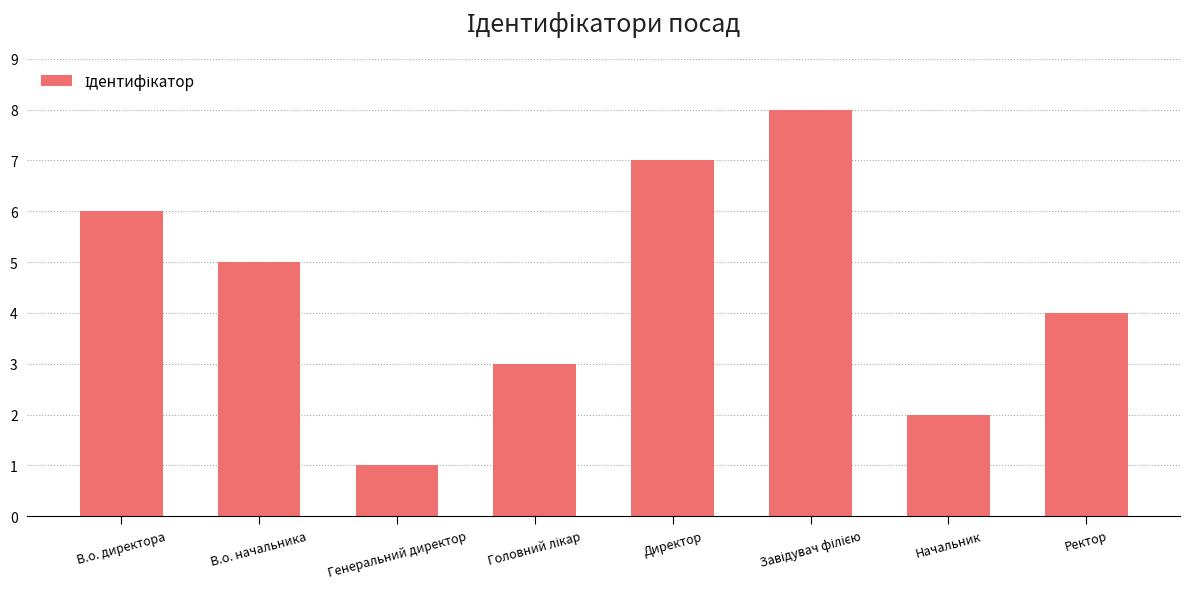

How many series are shown in this chart?

1